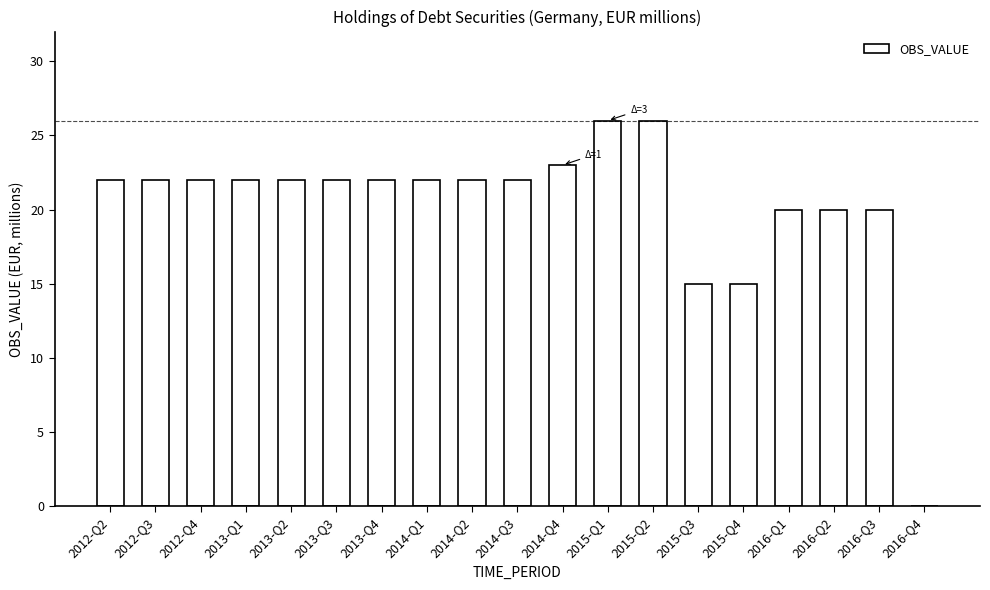

True or false: the data shows 22 at 2013-Q3.

True